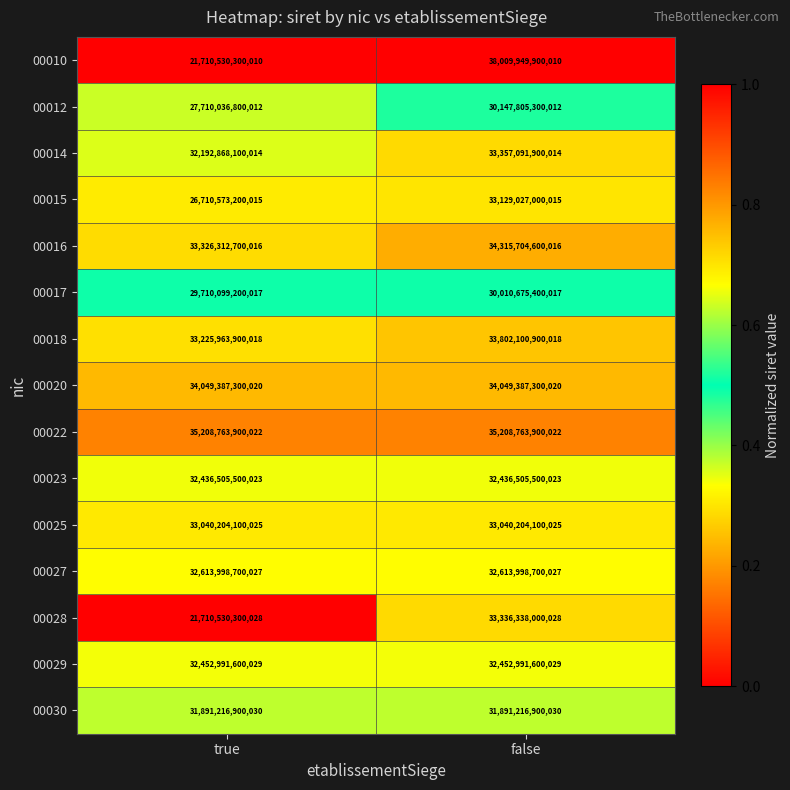

At false, list the series in order from largest to smallest.

00010, 00022, 00016, 00020, 00018, 00014, 00028, 00015, 00025, 00027, 00029, 00023, 00030, 00012, 00017